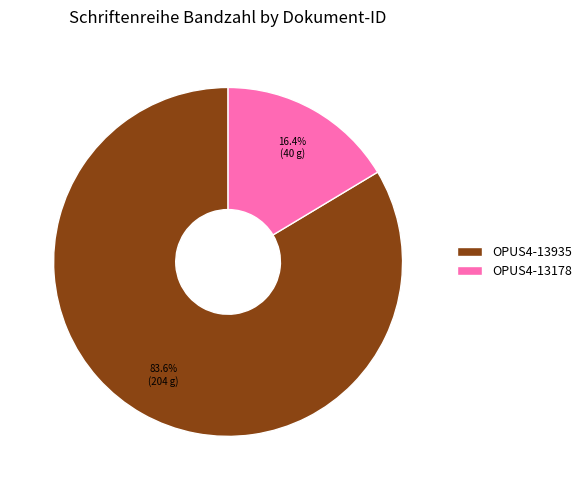

Approximately how many times larger is the value at OPUS4-13935 compared to OPUS4-13178?

5.1